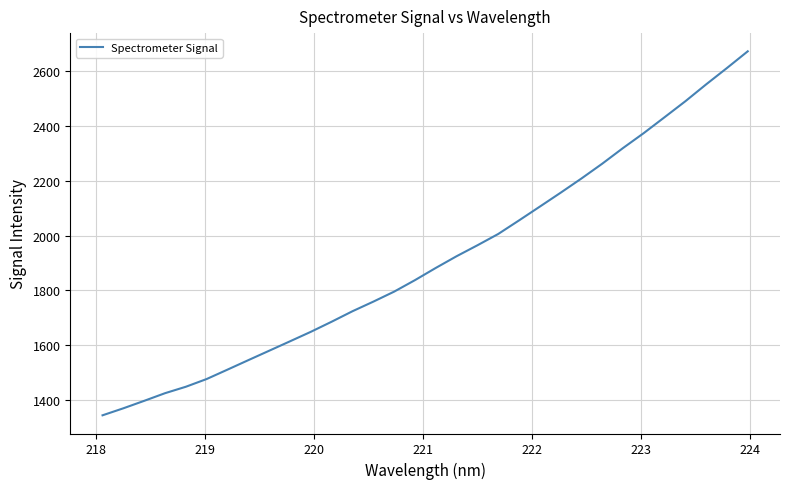

What is the greatest value displayed?

2671.5